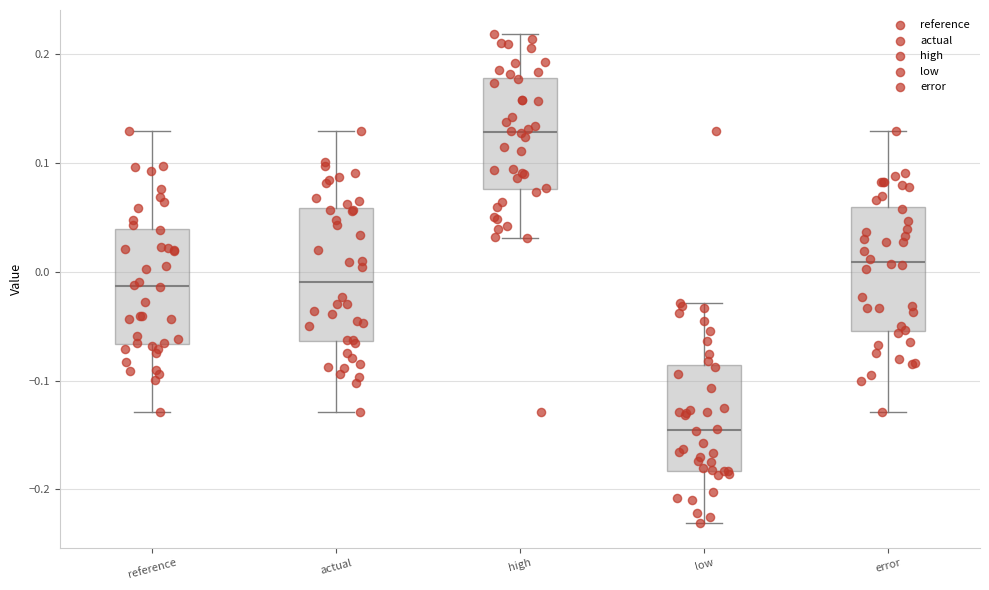

Reading left to right, read every box against the y-axis: the position of its median line, the range the box covers, and the ends of its whiskers. The values are not printed on the chart, so give them approximately, as read against the axis.

reference: median -0.01, box -0.07 to 0.04, whiskers -0.13 to 0.13
actual: median -0.01, box -0.06 to 0.06, whiskers -0.13 to 0.13
high: median 0.13, box 0.08 to 0.18, whiskers 0.03 to 0.22
low: median -0.15, box -0.18 to -0.09, whiskers -0.23 to -0.03
error: median 0.01, box -0.05 to 0.06, whiskers -0.13 to 0.13